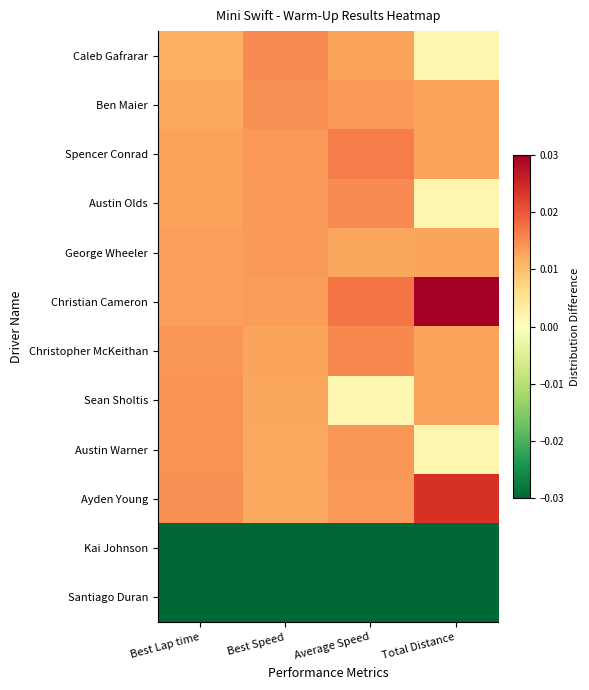

Which series has the largest total across all categories?

Christian Cameron